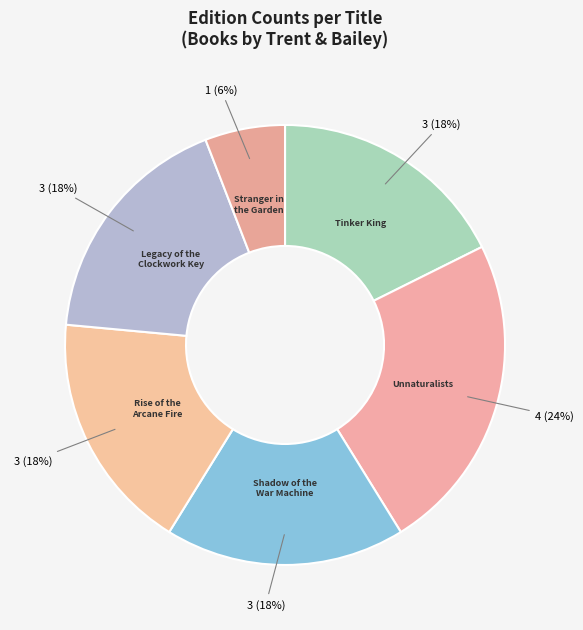

Count the number of slices in the pie.

6